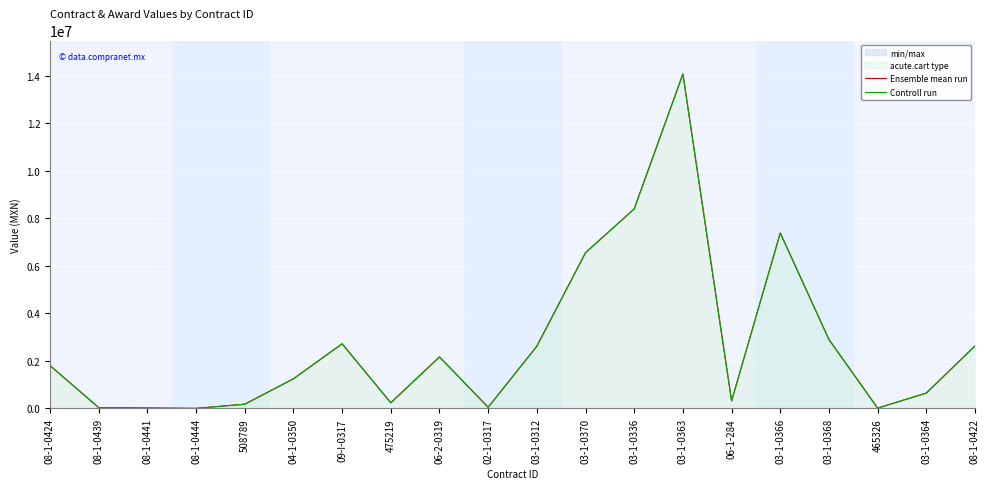

Which series has the largest total across all categories?

Ensemble mean run